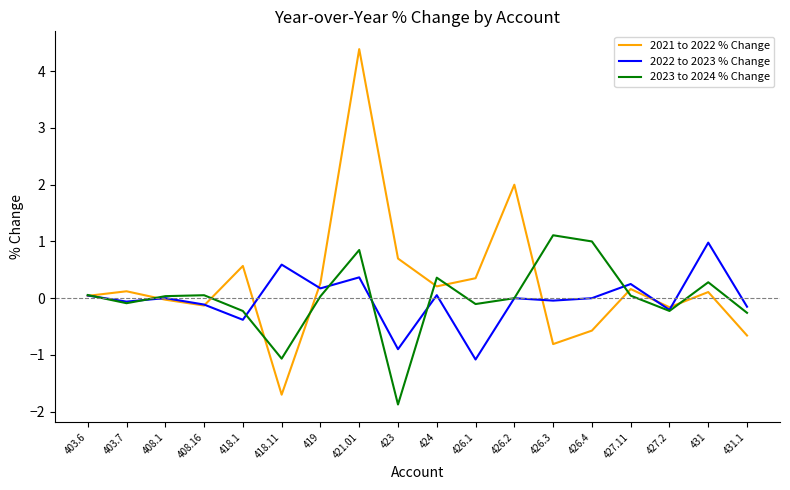

The 2023 to 2024 % Change series shows -0.0 at 418.1. True or false?

False